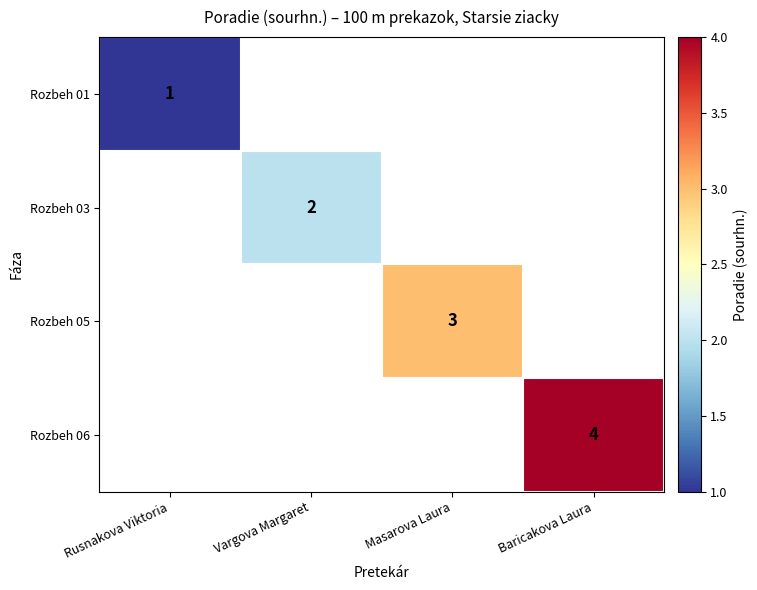

Is the value of Rozbeh 05 at Rusnakova Viktoria greater than the value of Rozbeh 06 at Vargova Margaret?

No